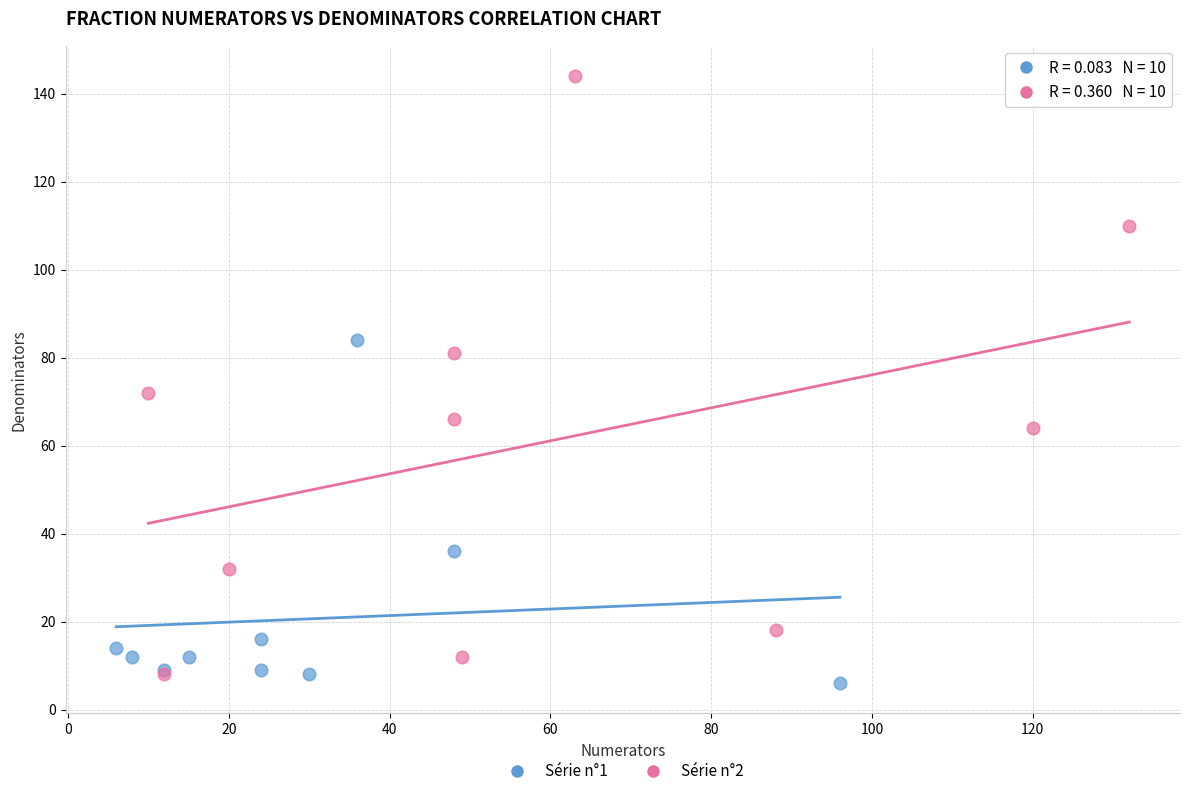

Which series has the largest Y range (max minus min)?

Série n°2